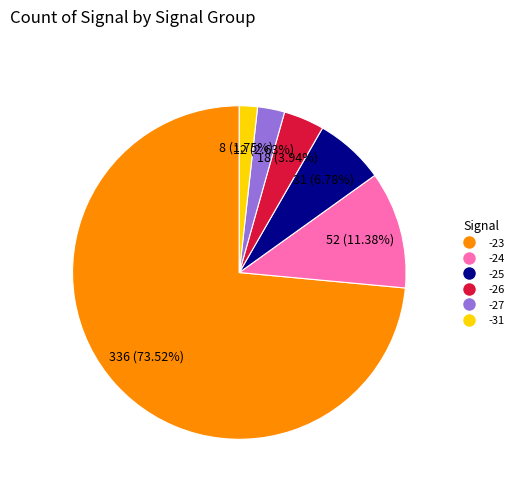

Does -23 represent more than half of the total?

Yes